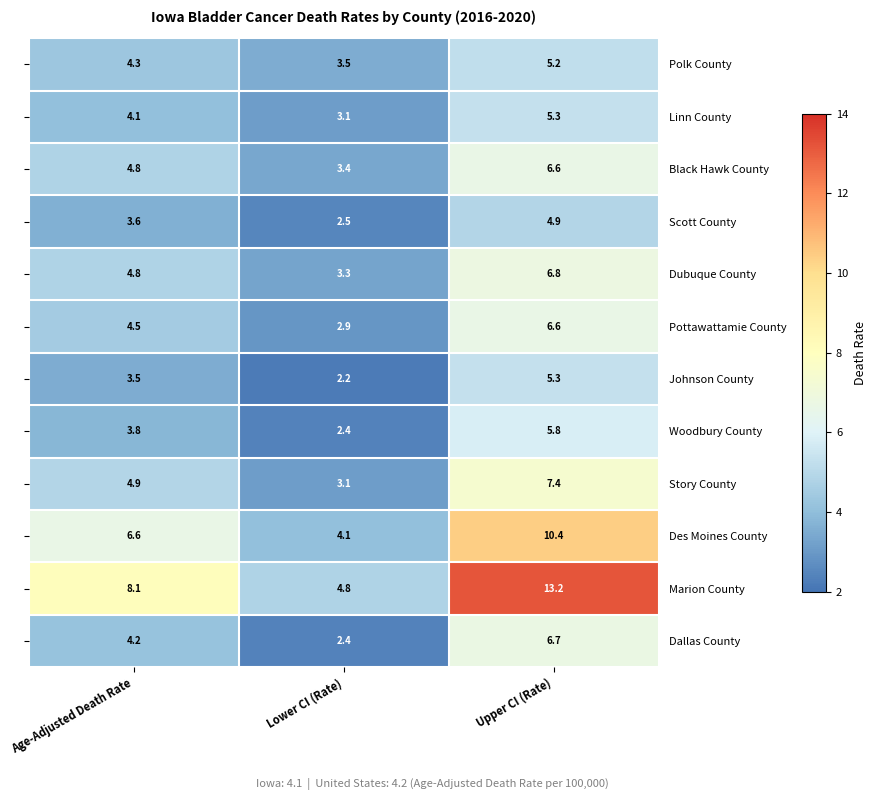

What is the sum of all Marion County values?

26.1